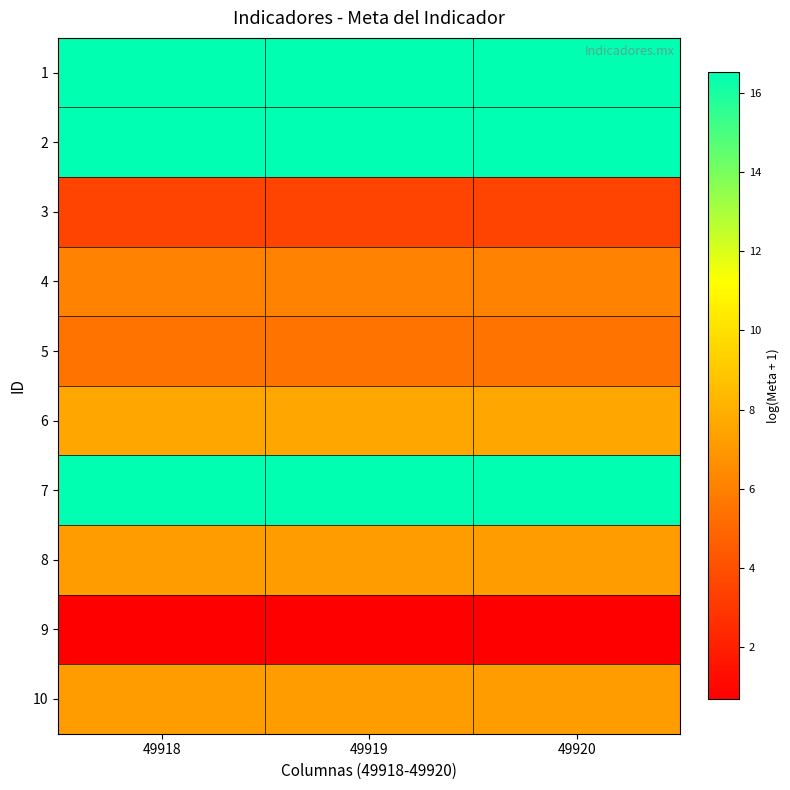

Reading left to right, extract all data points from this chart.

1: 49918=16.5	49919=16.5	49920=16.5
2: 49918=16.5	49919=16.5	49920=16.5
3: 49918=3.5	49919=3.5	49920=3.5
4: 49918=6.1	49919=6.1	49920=6.1
5: 49918=5.5	49919=5.5	49920=5.5
6: 49918=7.6	49919=7.6	49920=7.6
7: 49918=16.5	49919=16.5	49920=16.5
8: 49918=7.2	49919=7.2	49920=7.2
9: 49918=0.7	49919=0.7	49920=0.7
10: 49918=7.2	49919=7.2	49920=7.2